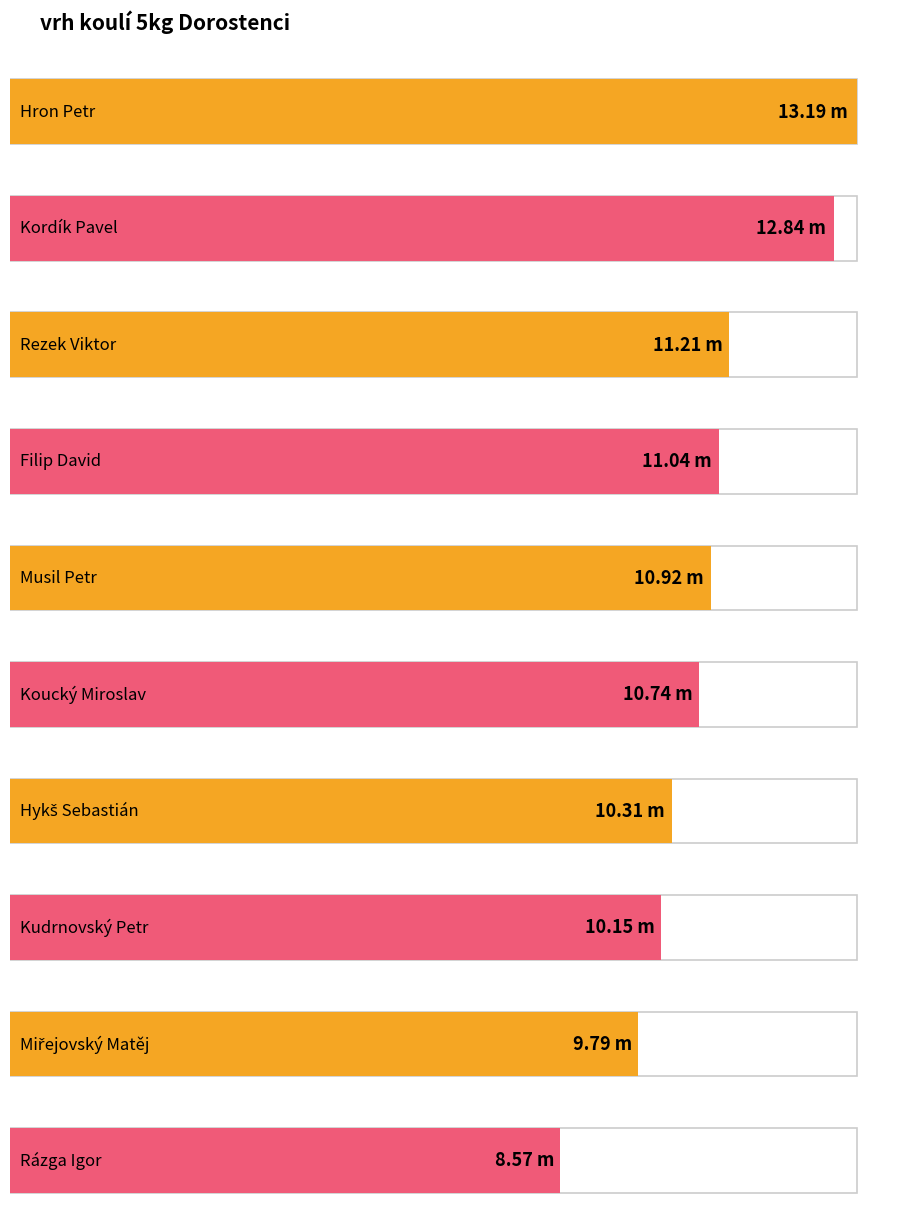

What is the average value?

10.9